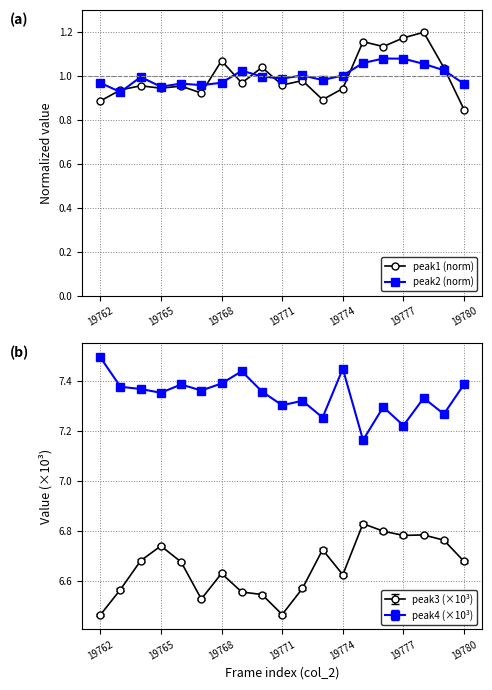

True or false: peak3 (×10³) and peak4 (×10³) intersect in this chart.

False